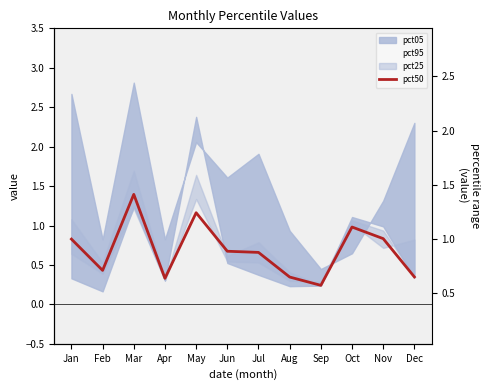

Which category has the lowest value in the pct50 series?

Sep